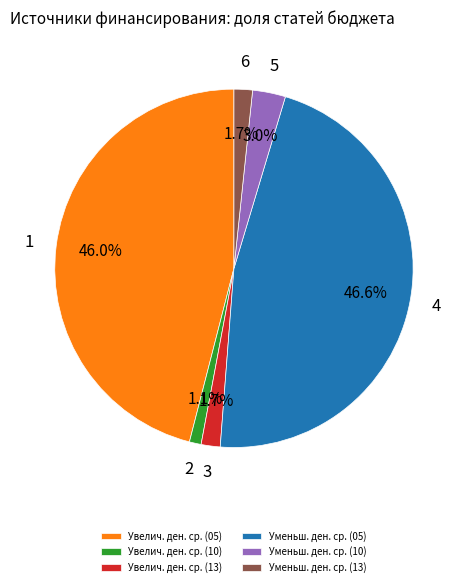

Does any single category account for the majority?

No